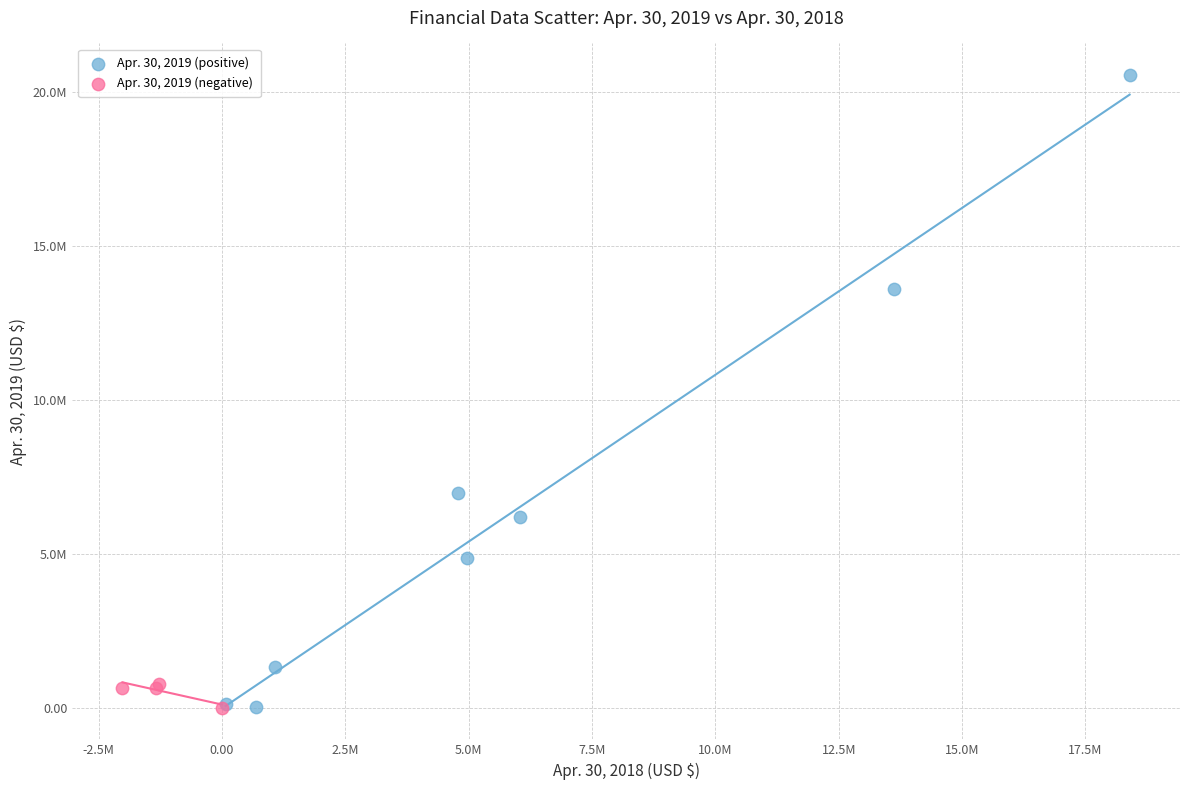

What are all the series names shown in the legend?

Apr. 30, 2019 (positive), Apr. 30, 2019 (negative)